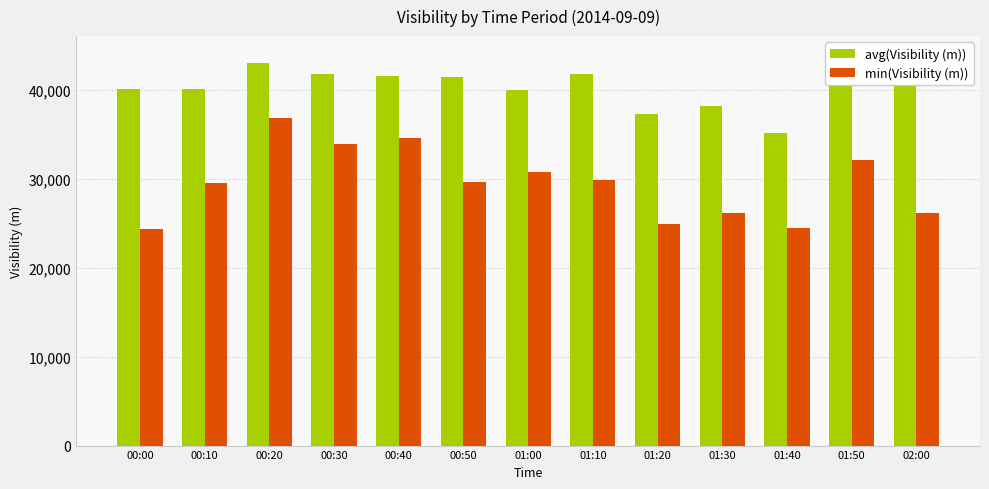

Which category has the lowest value in the avg(Visibility (m)) series?

01:40